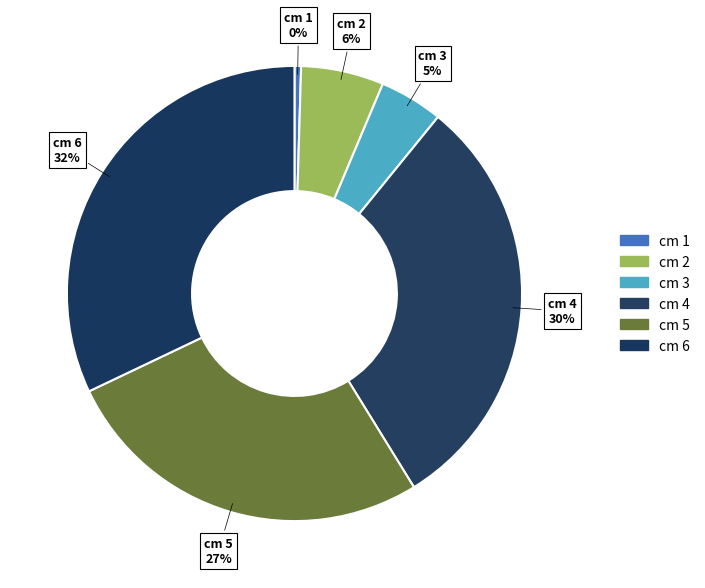

True or false: cm 1 accounts for 13% of the total.

False